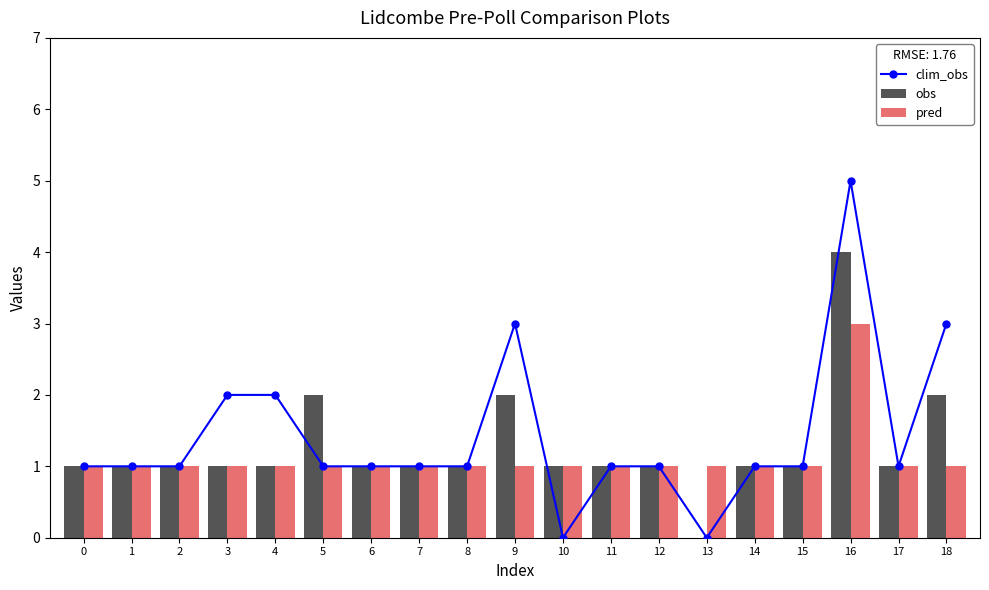

What is the sum of the pred values at 14 and 16?

4